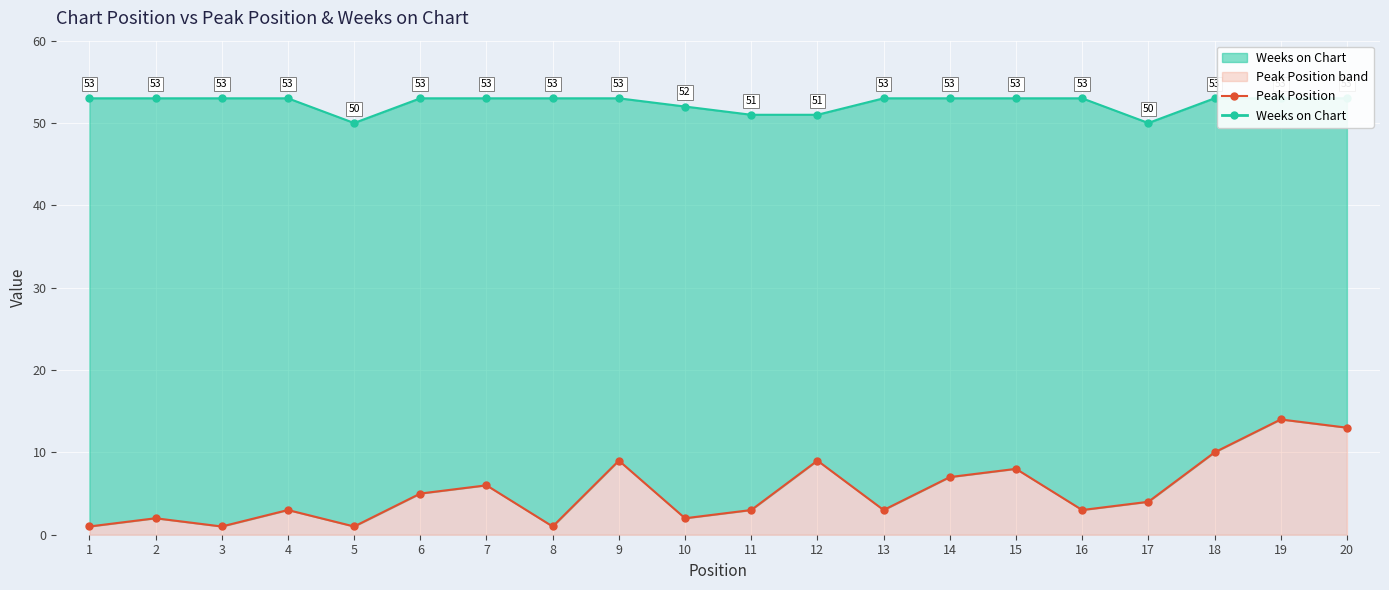

What is the sum of all values?

105